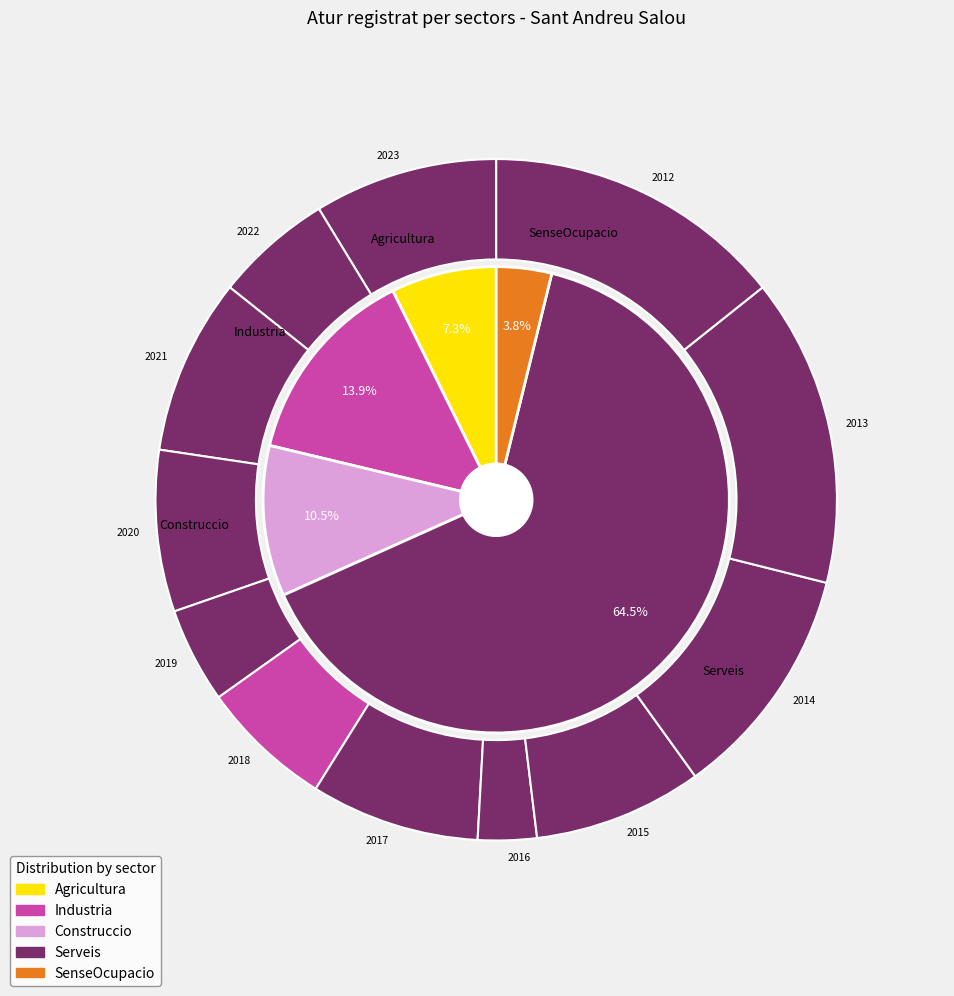

Do 2016 and 2017 together represent more than half of the pie?

No